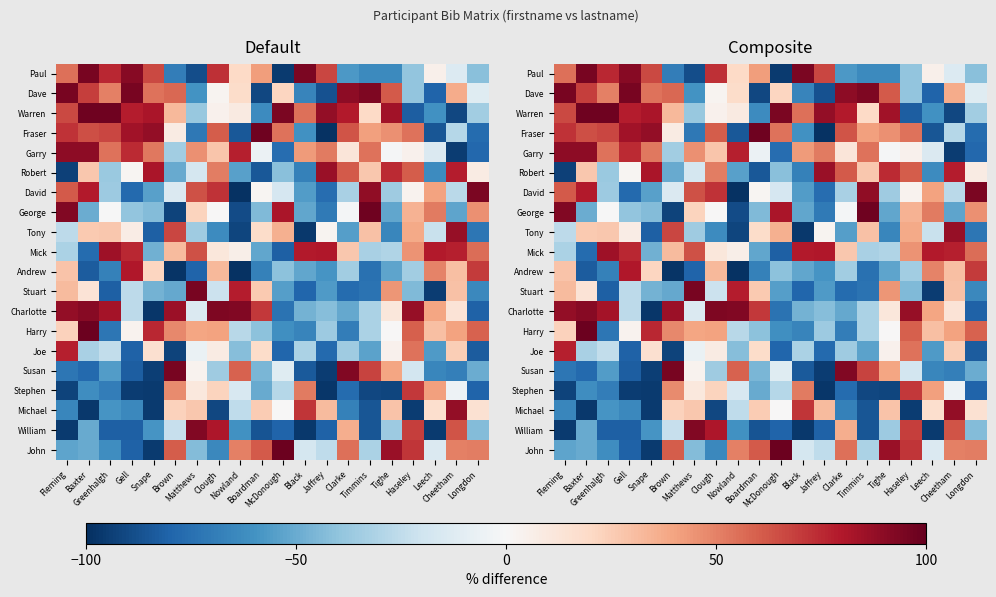

What is the total value across all series at Longdon?

-319.6